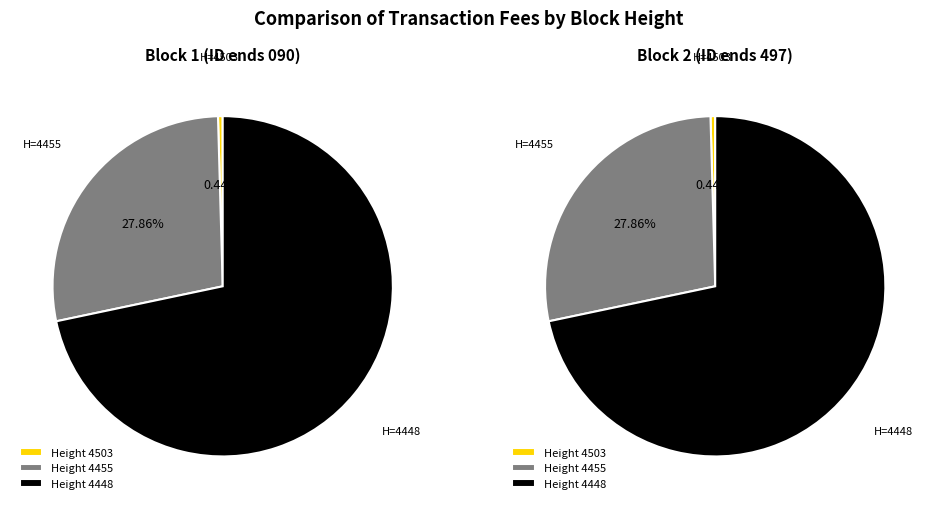

Does 4503 account for over 50% of the chart?

No